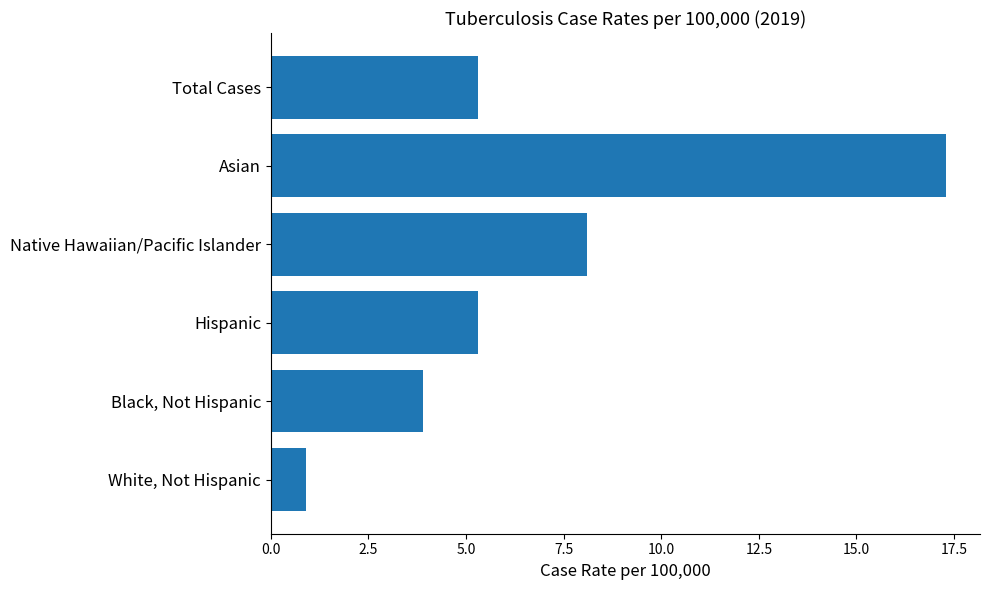

Reading top to bottom, transcribe all the data shown in this chart.

Total Cases=5.3	Asian=17.3	Native Hawaiian/Pacific Islander=8.1	Hispanic=5.3	Black, Not Hispanic=3.9	White, Not Hispanic=0.9